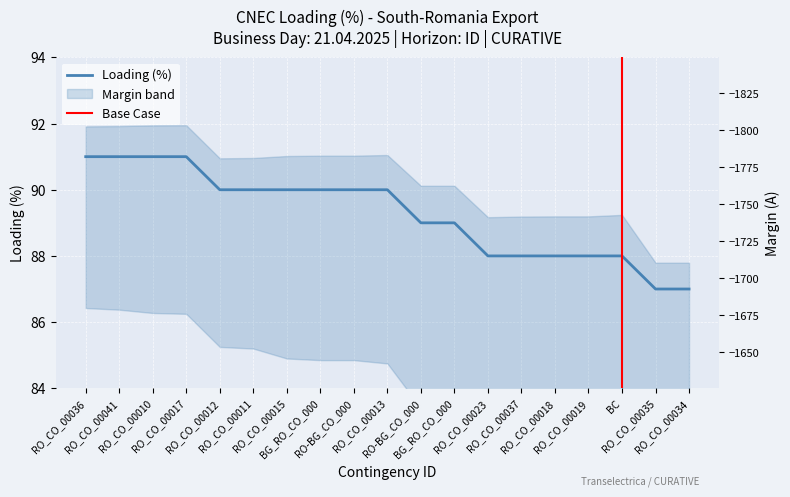

How many distinct data groups are displayed?

1